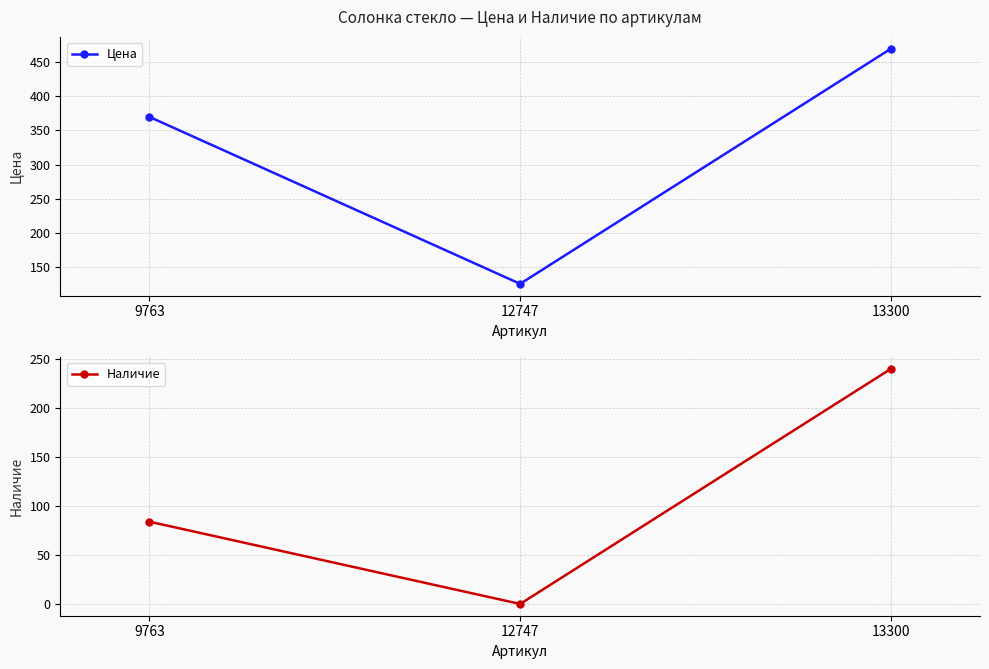

The Цена series shows 133 at 13300. True or false?

False